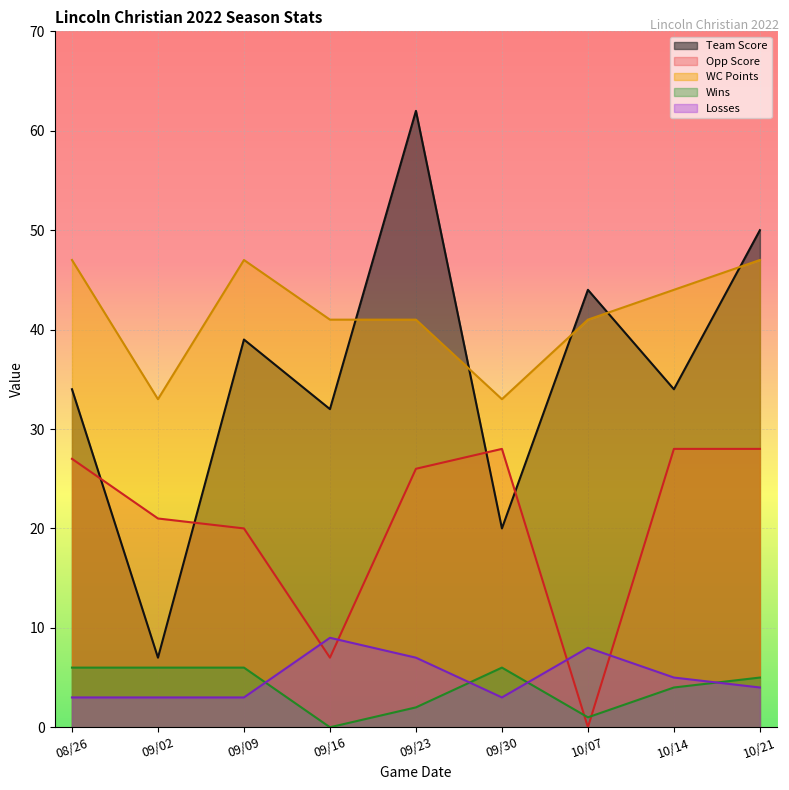

The value of Losses at 10/07 is 1. True or false?

False